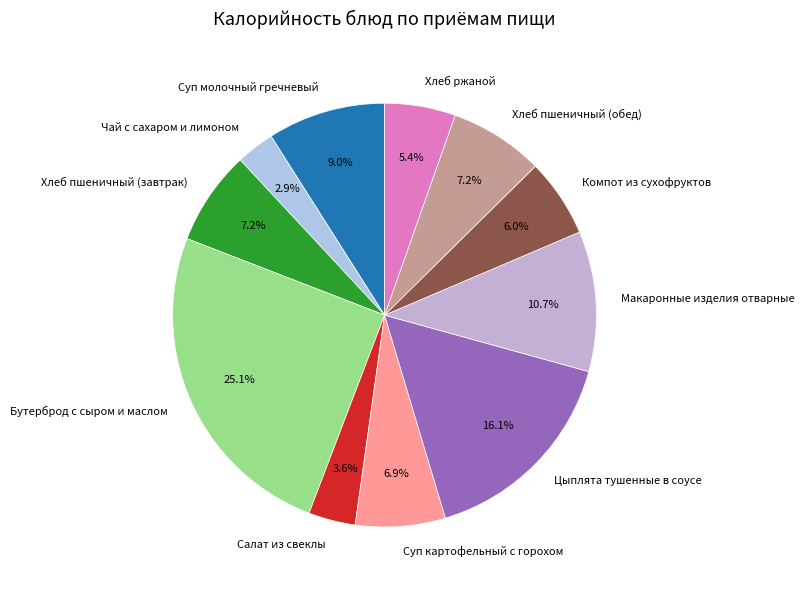

What percentage is the Суп молочный гречневый slice, to the nearest percent?

9%